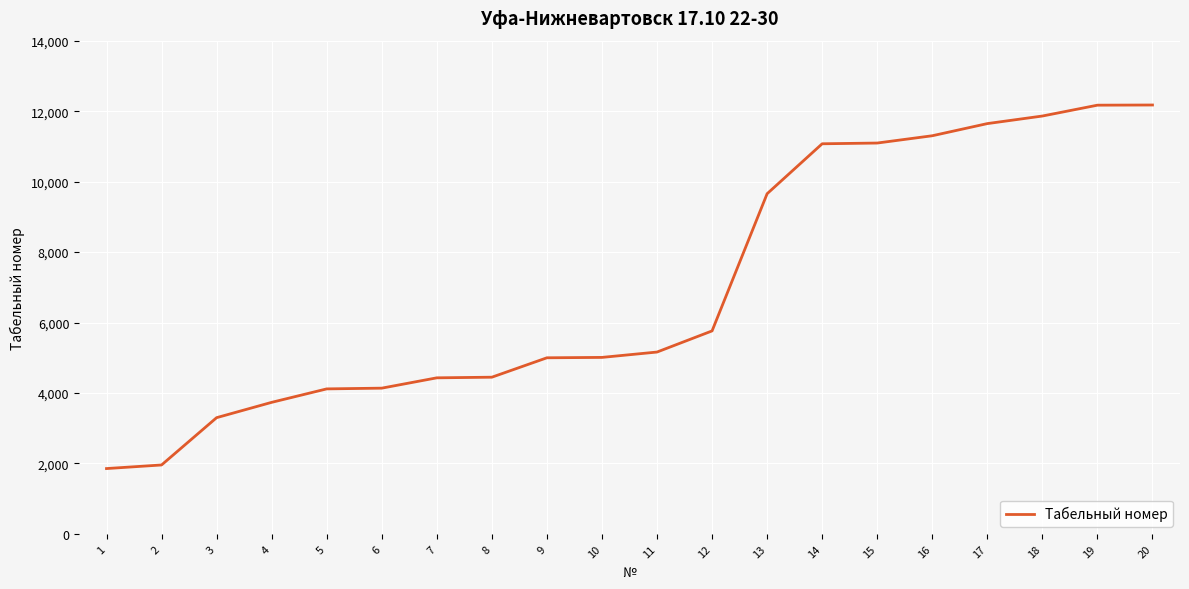

Is it true that the value at 12 is 8873?

False